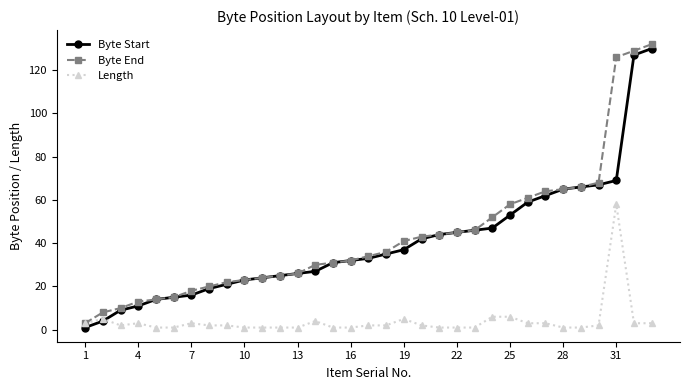

What is the maximum value for Length?

58